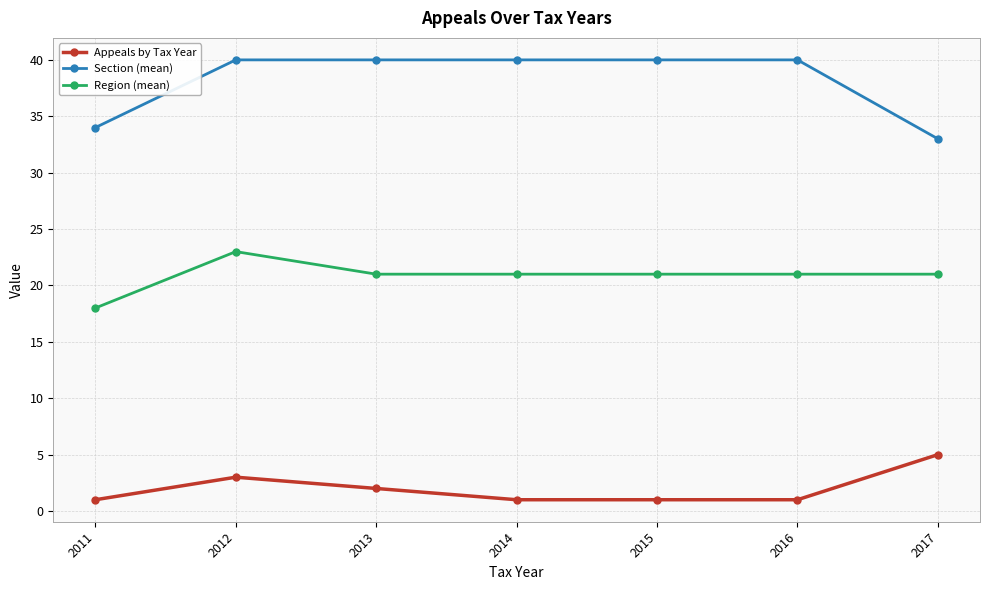

What is the lowest value of the Appeals by Tax Year series?

1